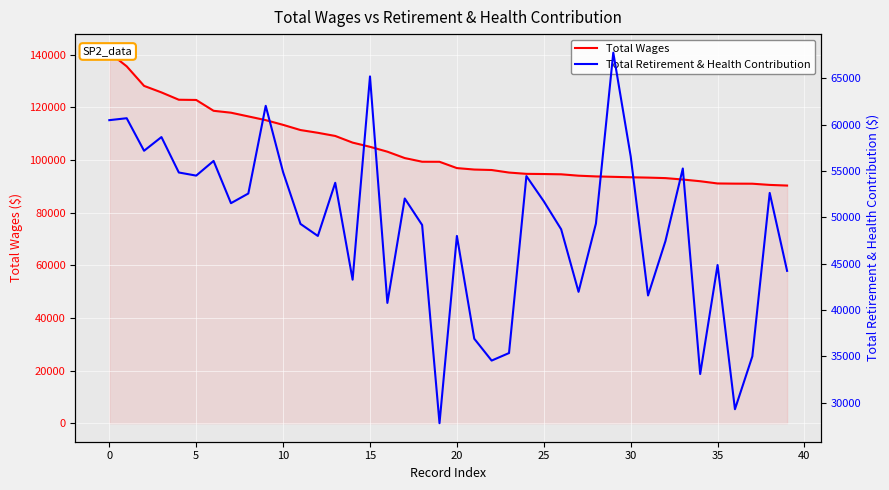

Rank the series by their average value, from lowest to highest.

Total Retirement & Health Contribution, Total Wages